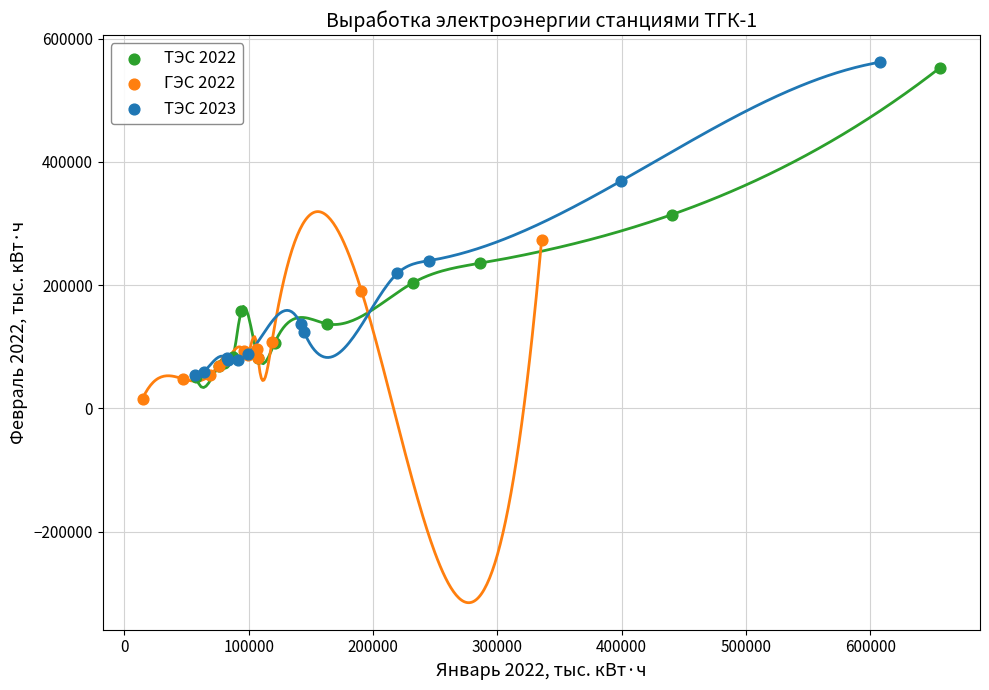

Which series has the widest spread of Y values?

ТЭС 2023